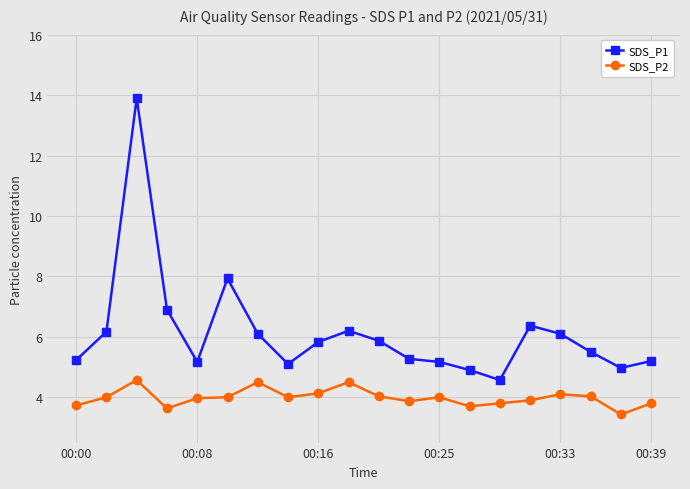

What is the average value of the SDS_P2 series?

4.0